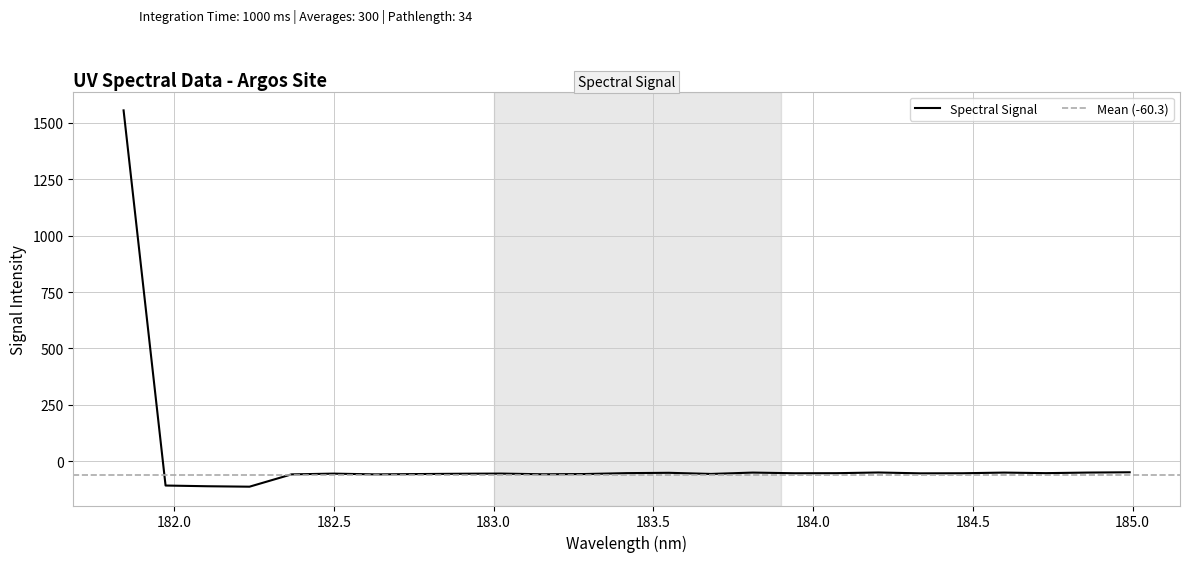

How many lines are shown in the chart?

1